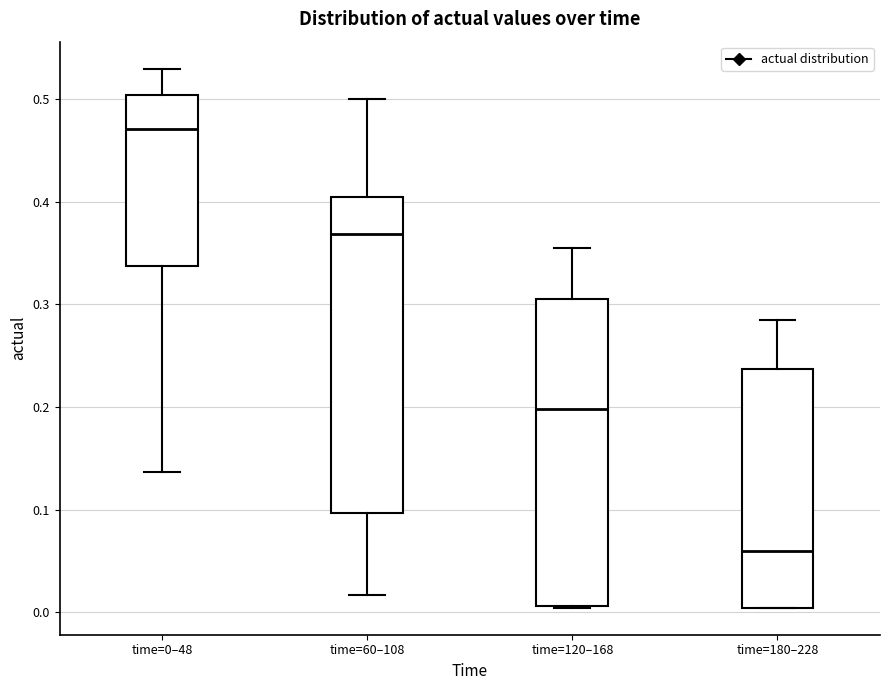

Reading left to right, read every box against the y-axis: the position of its median line, the range the box covers, and the ends of its whiskers. The values are not printed on the chart, so give them approximately, as read against the axis.

time=0–48: median 0.47, box 0.34 to 0.50, whiskers 0.14 to 0.53
time=60–108: median 0.37, box 0.10 to 0.41, whiskers 0.02 to 0.50
time=120–168: median 0.20, box 0.01 to 0.31, whiskers 0.00 to 0.35
time=180–228: median 0.06, box 0.00 to 0.24, whiskers 0.00 to 0.28